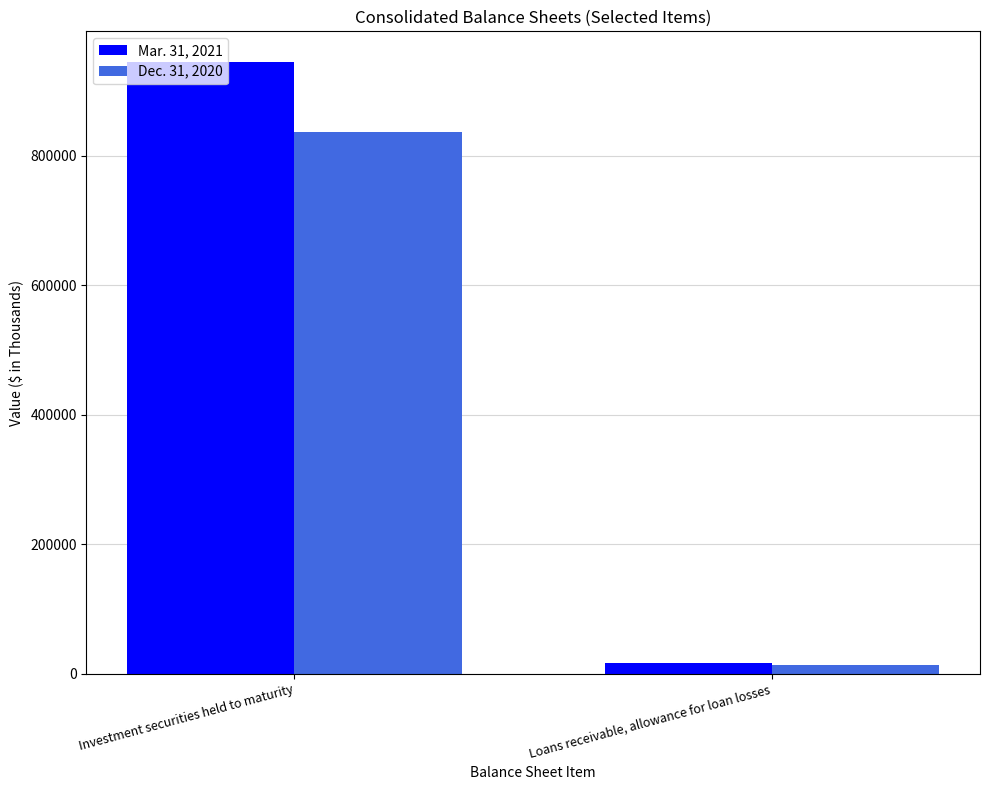

What is the average value of the Dec. 31, 2020 series?

424974